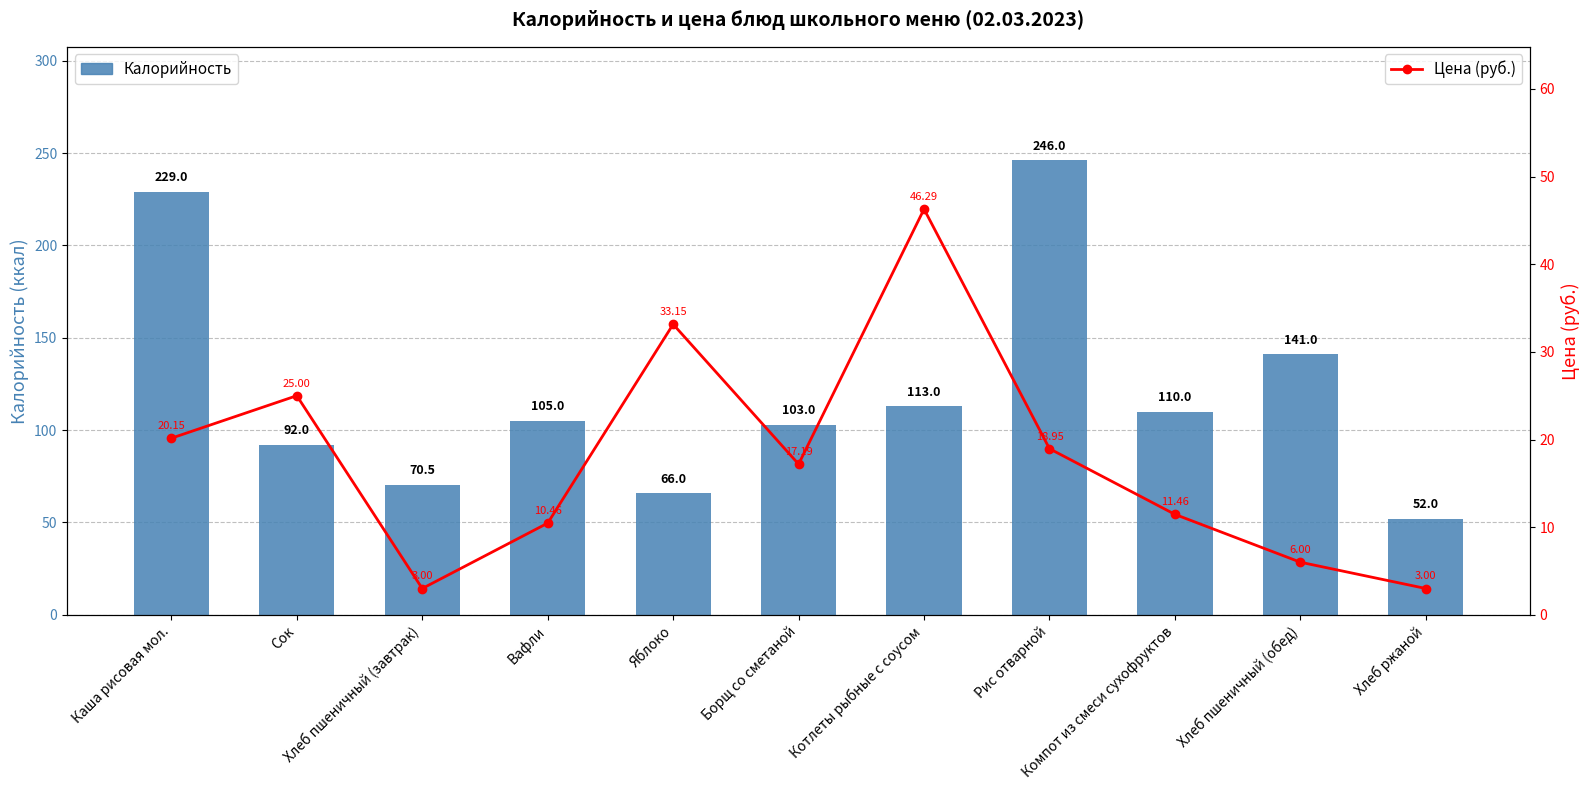

What are all the series names shown in the legend?

Калорийность, Цена (руб.)